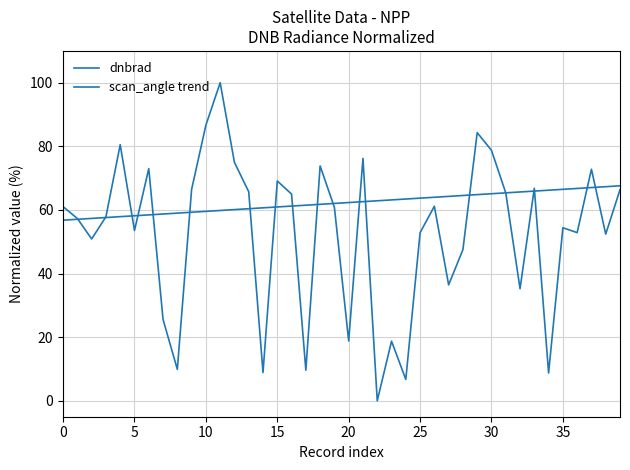

How many categories are shown in the chart?

40